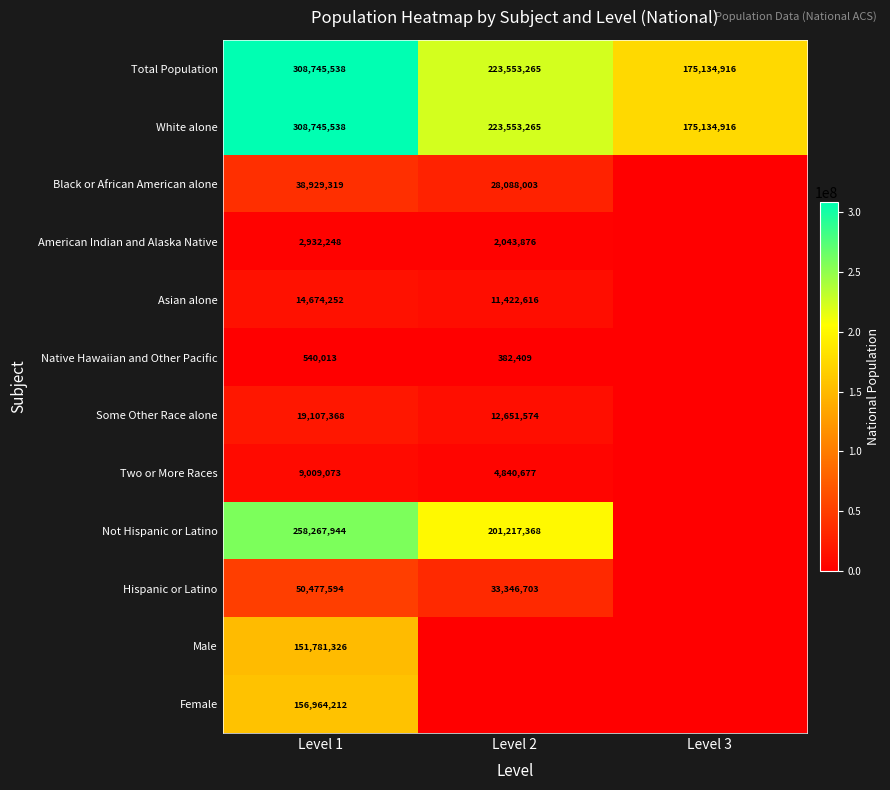

What is the difference between the Total Population values at Level 1 and Level 2?

85192273